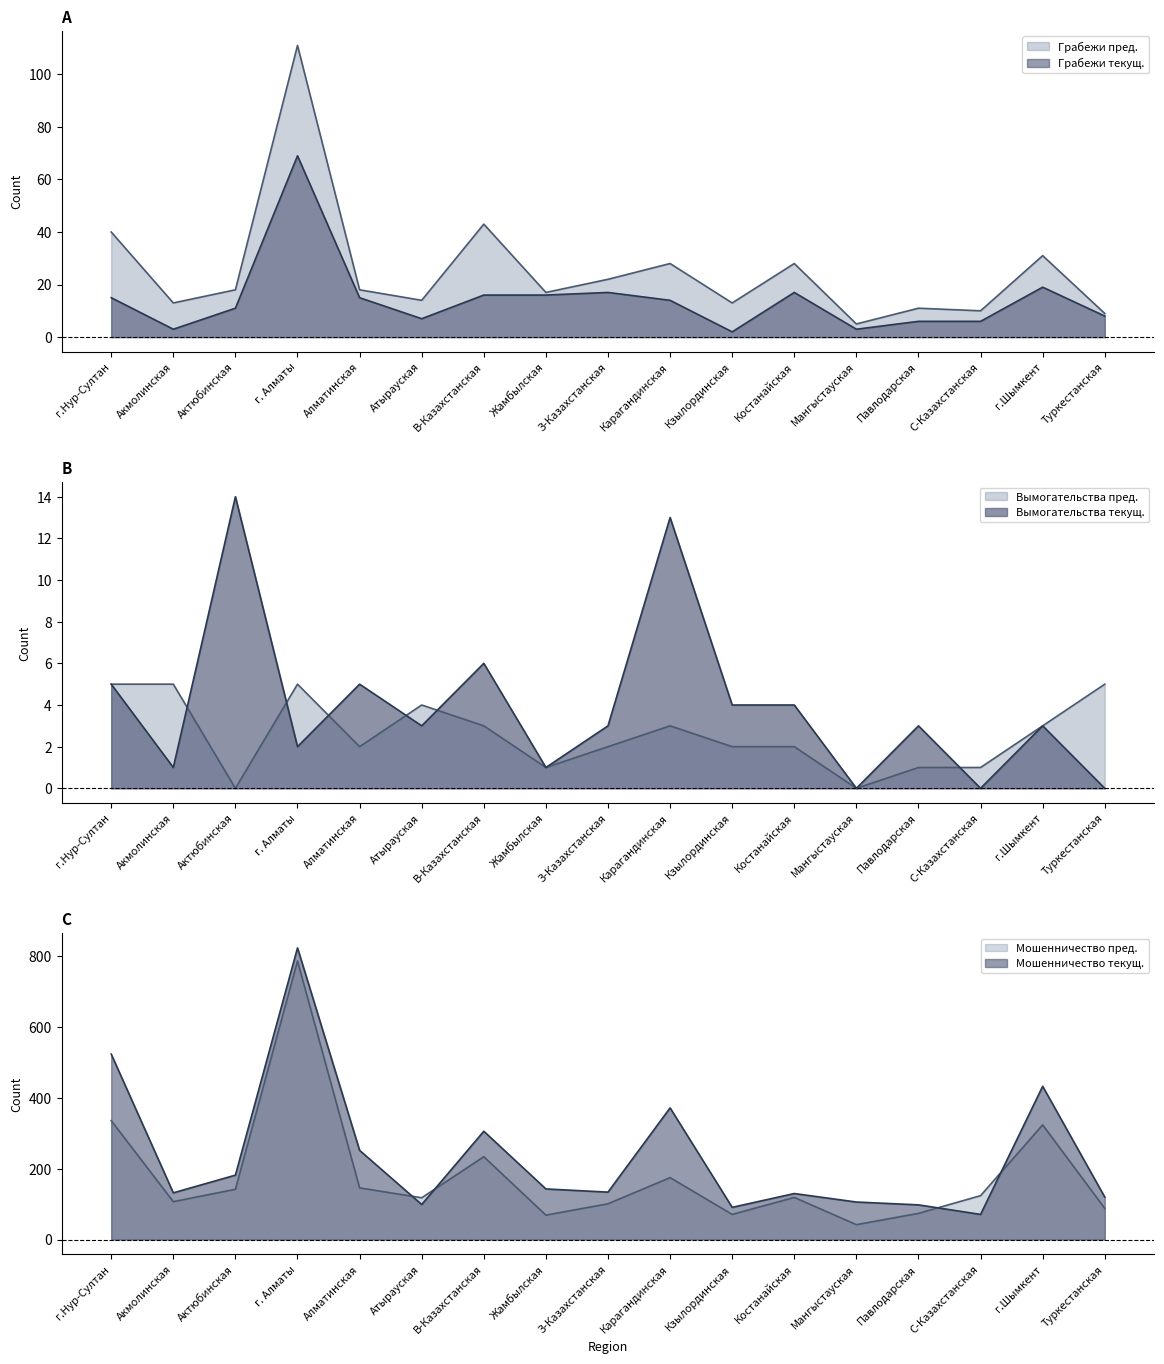

What is the label of the 10th point from the right?

Жамбылская